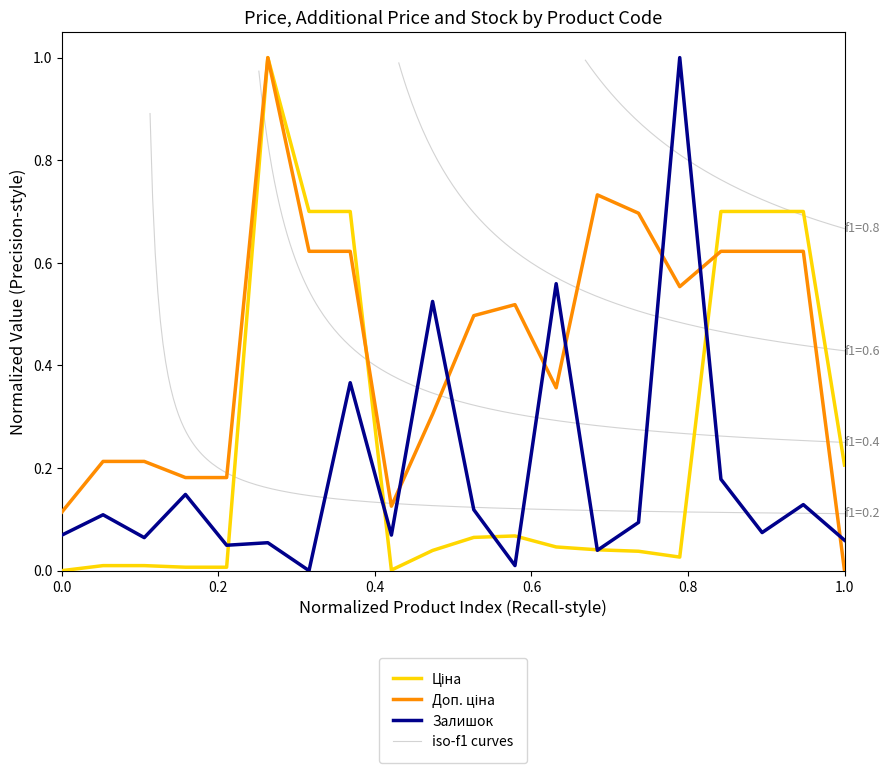

Rank the series by their maximum value, from highest to lowest.

Ціна, Доп. ціна, Залишок